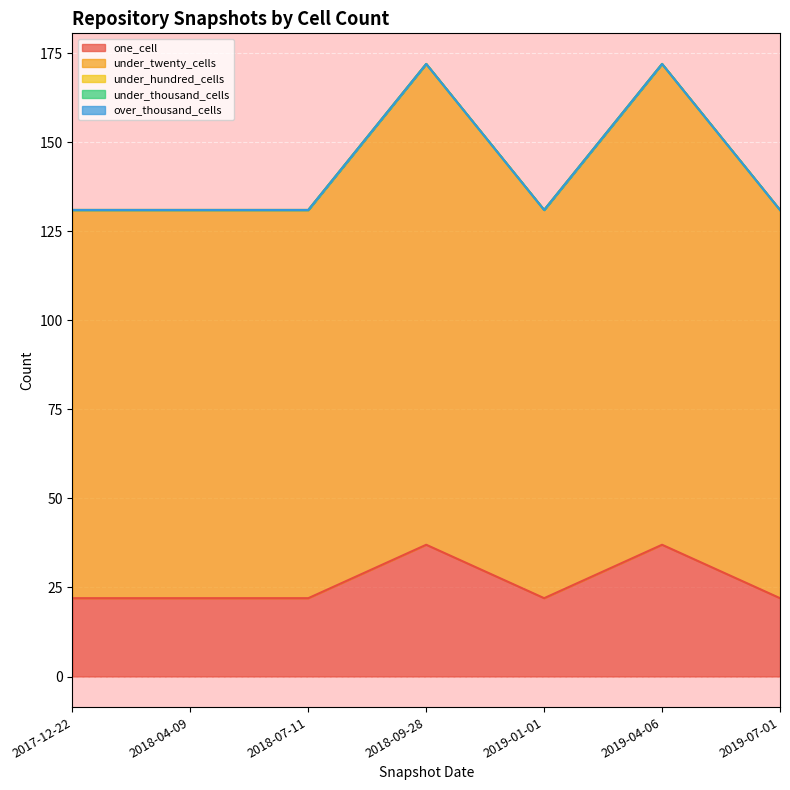

How many lines are shown in the chart?

5